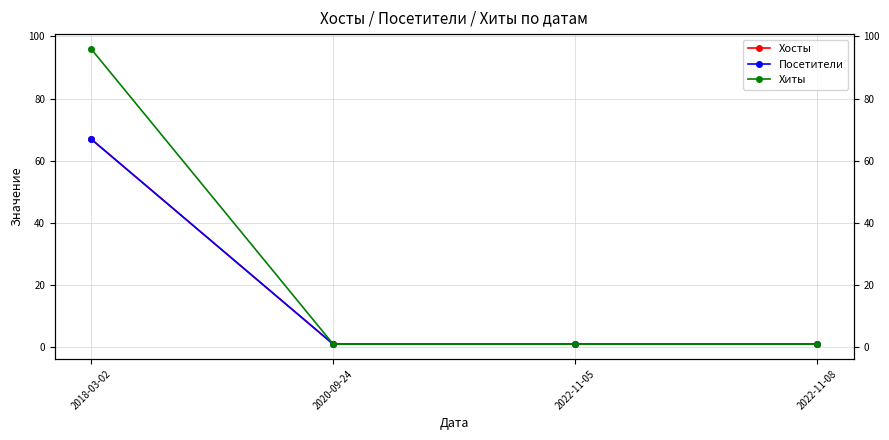

What are all the series names shown in the legend?

Хосты, Посетители, Хиты